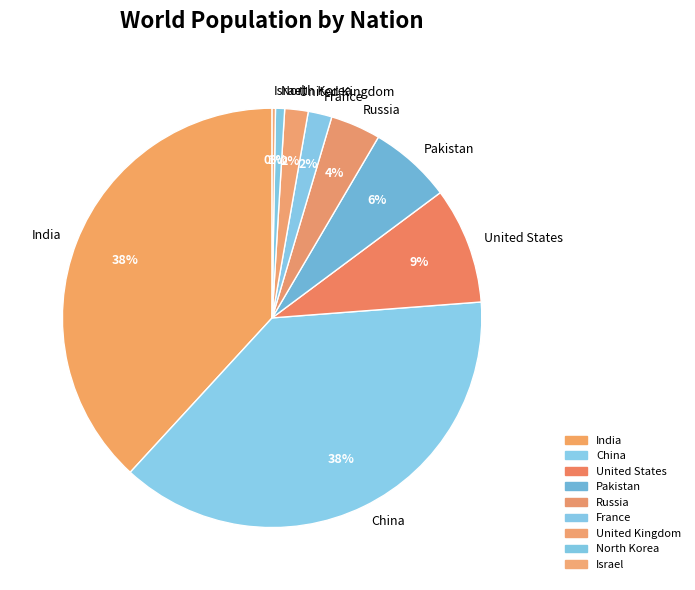

Is it true that Russia is 4% of the pie?

True